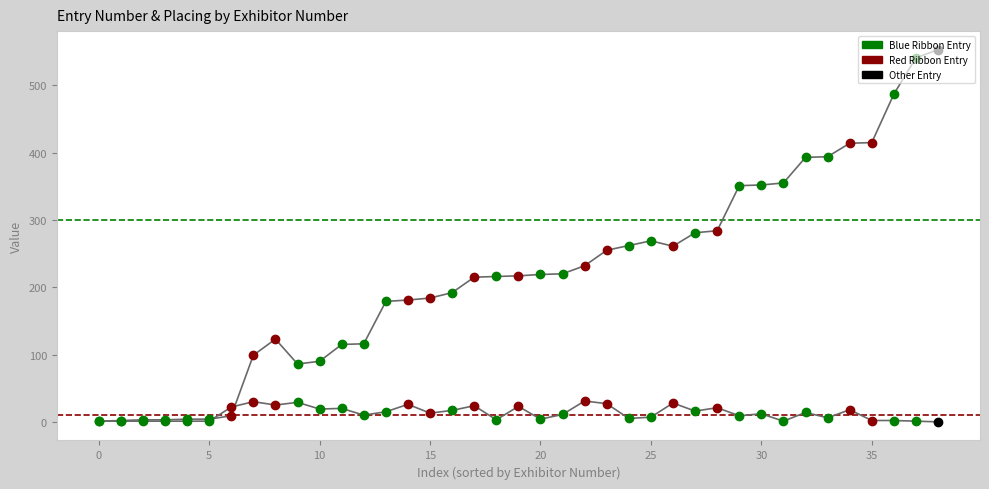

How many positive values does the Placing series have?

38